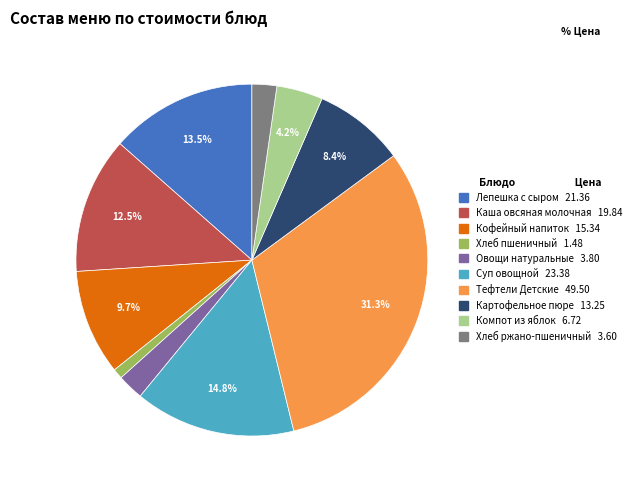

To the nearest percent, what is the average slice percentage?

10%